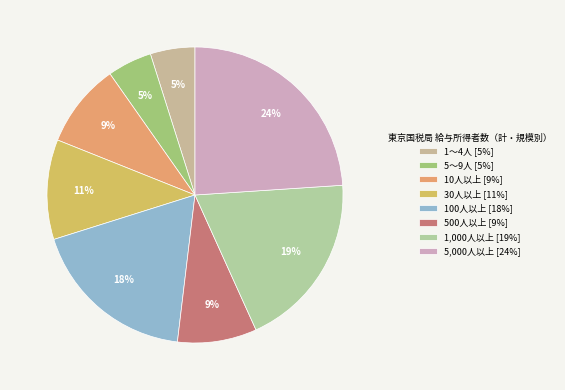

Which category has the smallest portion of the pie?

5～9人